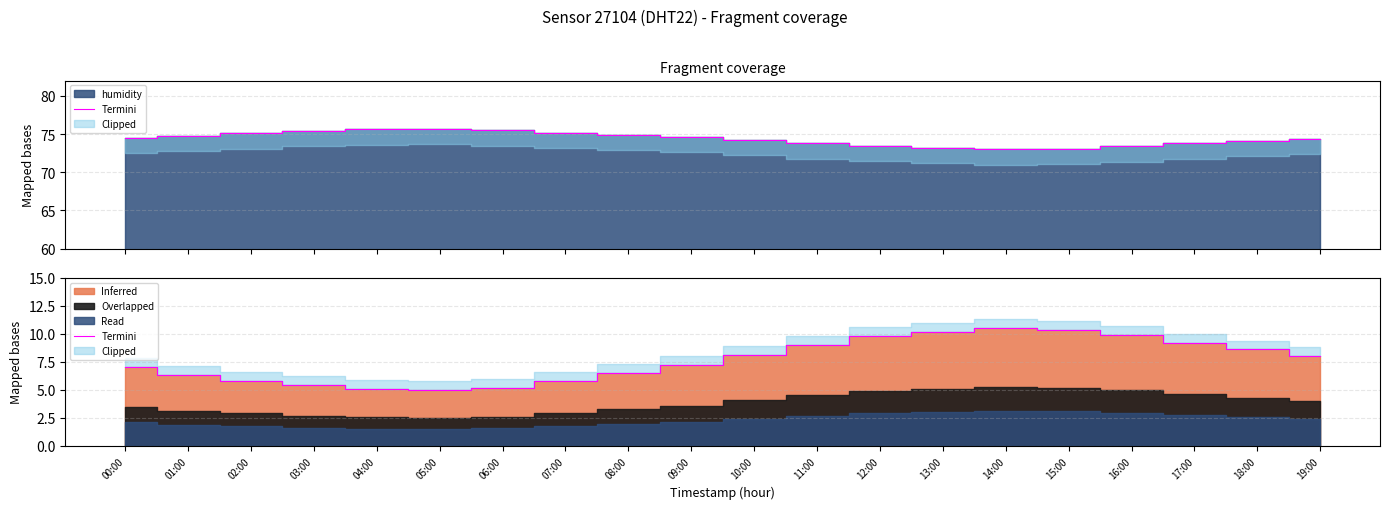

How many interior local peaks (higher than both neighbors) does the data have?

1